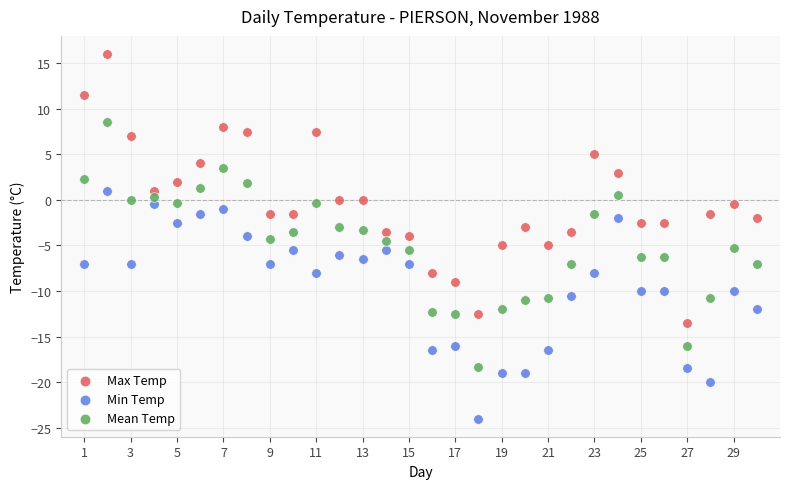

Which series reaches the minimum Y coordinate?

Min Temp